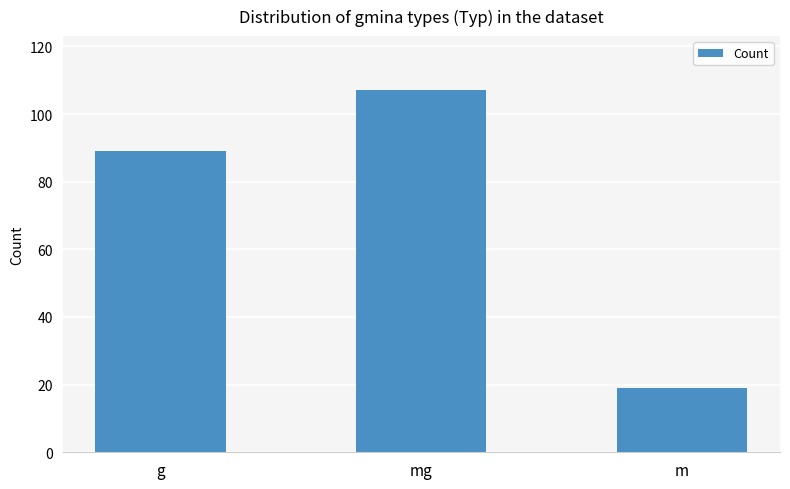

Reading left to right, list all the values displayed in this chart.

g=89	mg=107	m=19